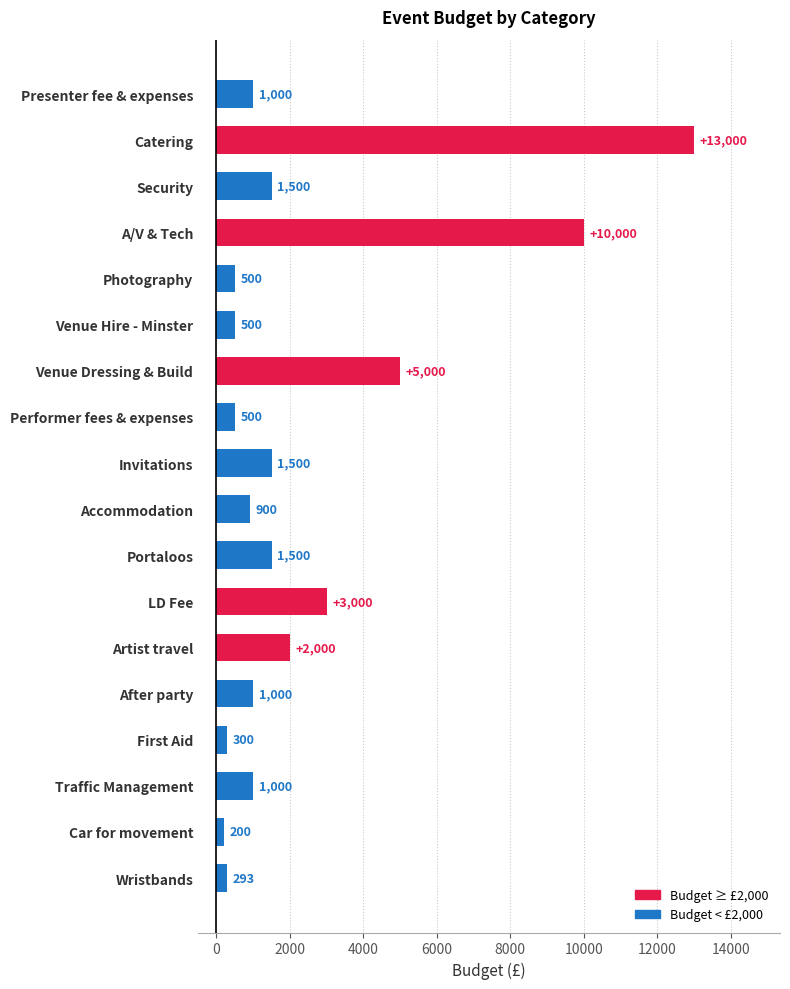

What is the approximate value at First Aid?

300.0